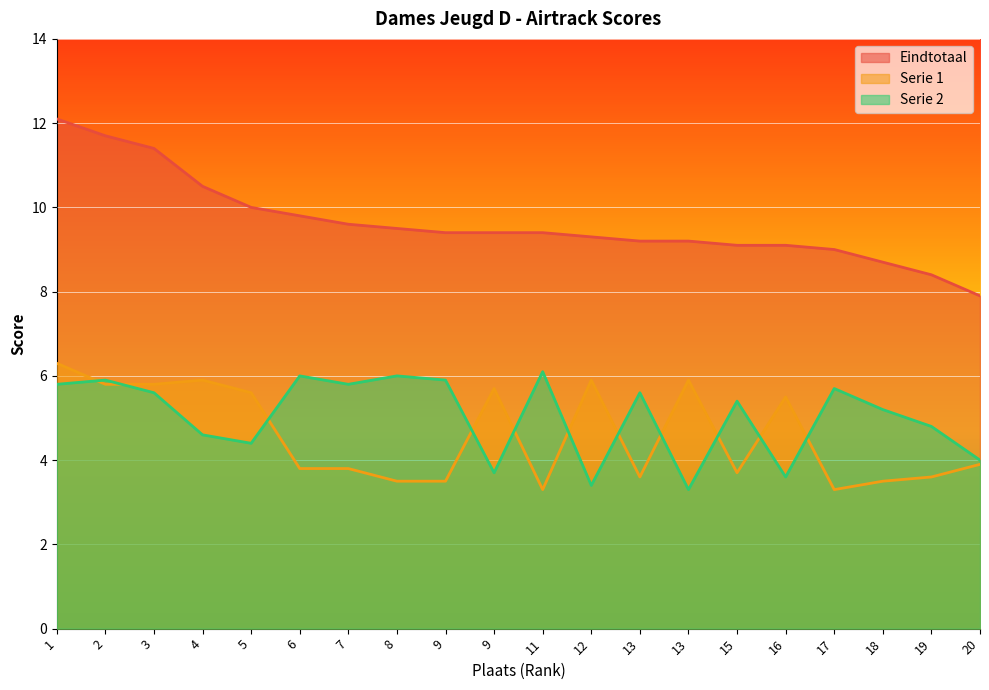

In Serie 2, how many points are lower than both neighbors (excluding endpoints)?

6